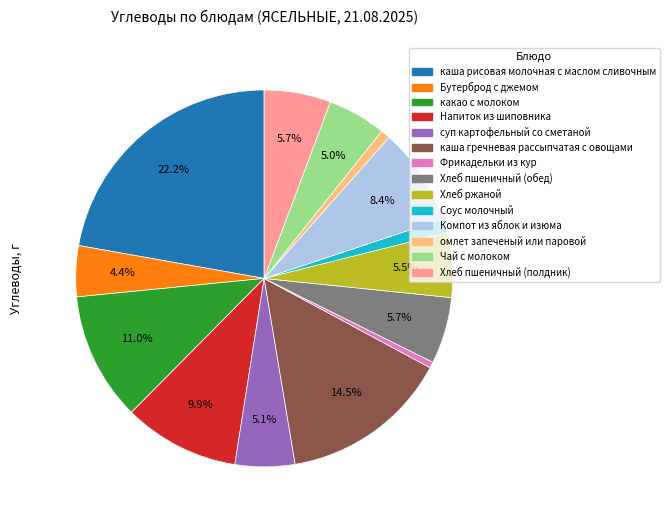

To the nearest percent, what is the combined percentage of Хлеб пшеничный (обед) and каша рисовая молочная с маслом сливочным?

28%